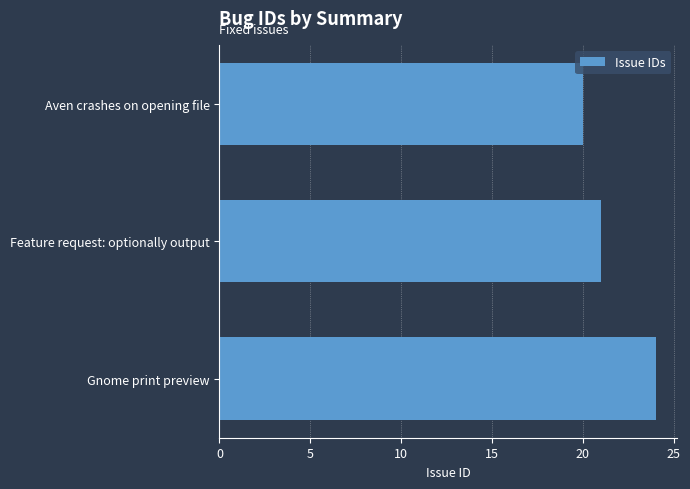

How many series are shown in this chart?

1